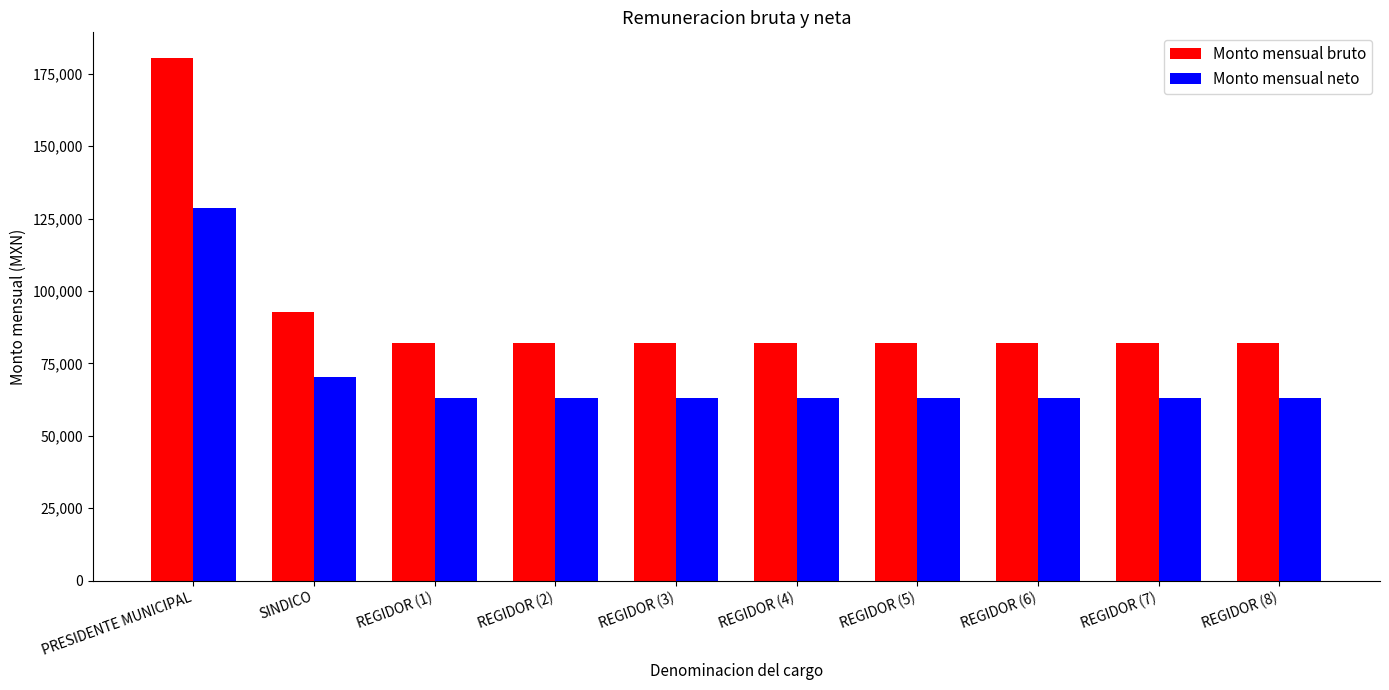

How many groups of bars are there?

10